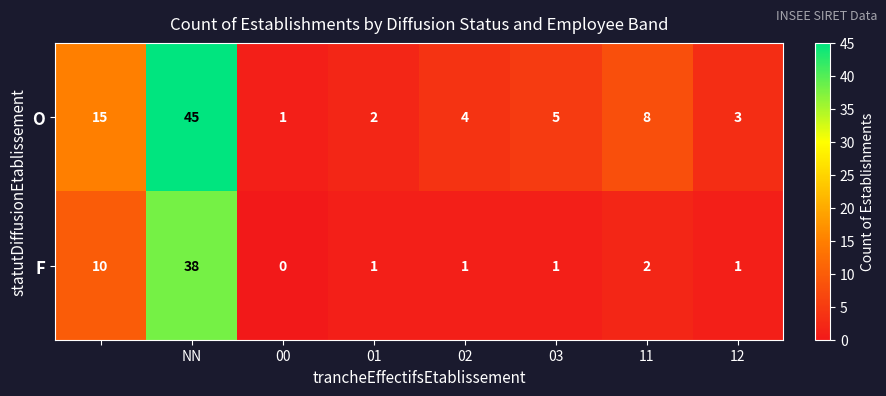

List the series in order of their overall mean, lowest first.

F, O